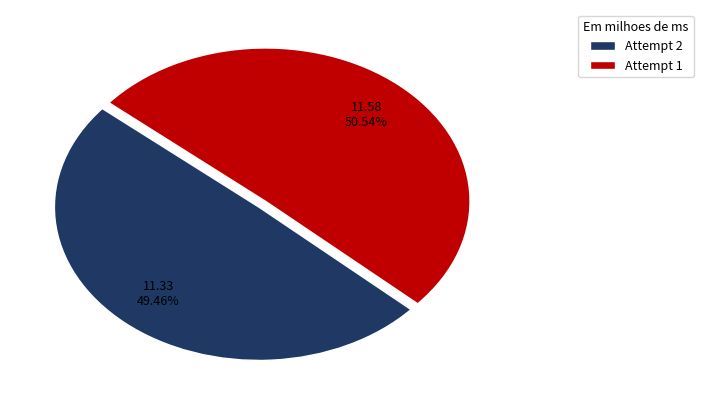

Is the sum of Attempt 2 and Attempt 1 greater than half?

Yes